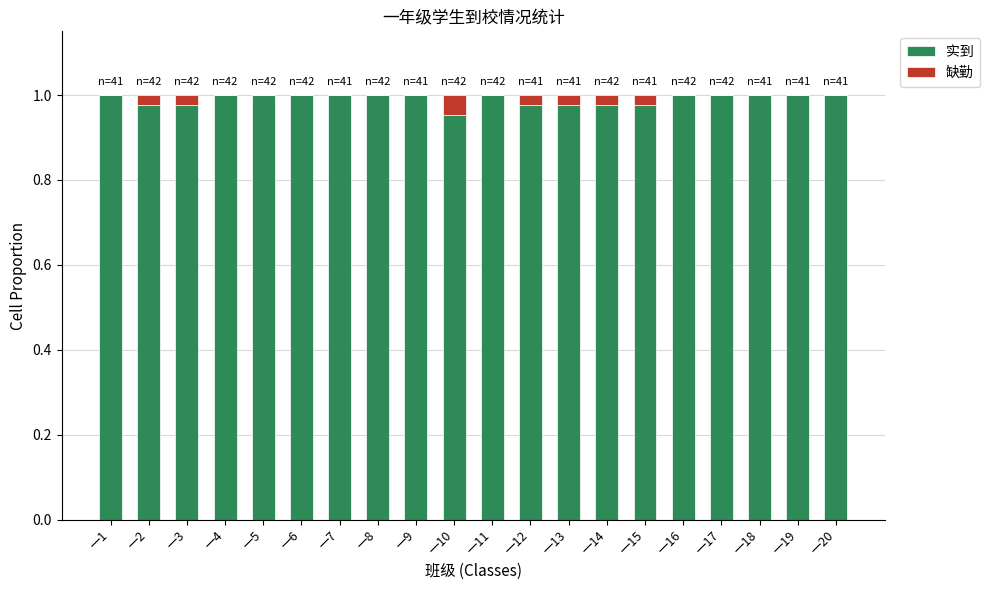

The 实到 series shows 0.4 at 一7. True or false?

False